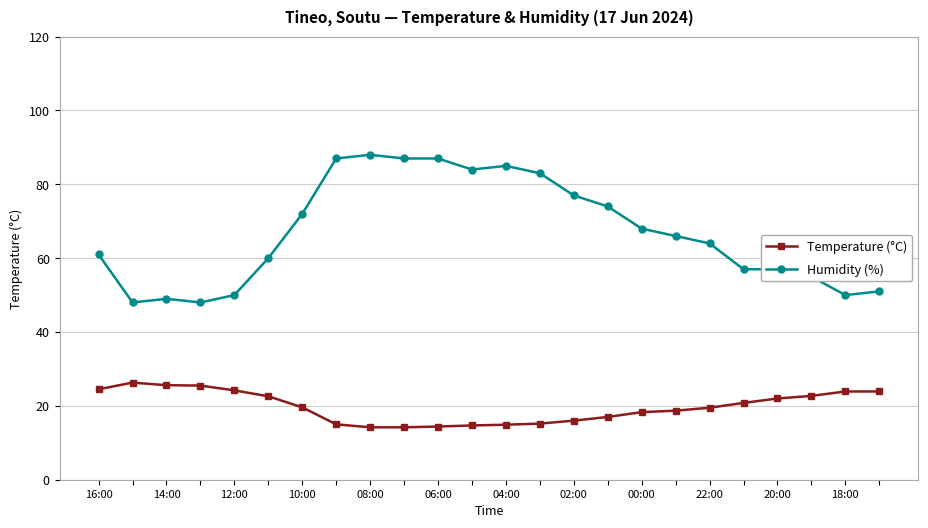

What are all the series names shown in the legend?

Temperature (°C), Humidity (%)